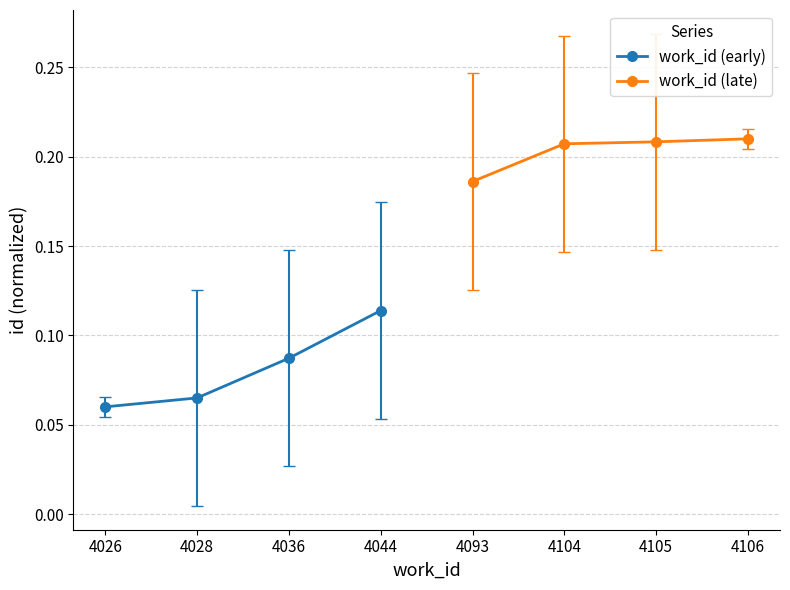

True or false: work_id (late) and work_id (early) cross at least once.

False